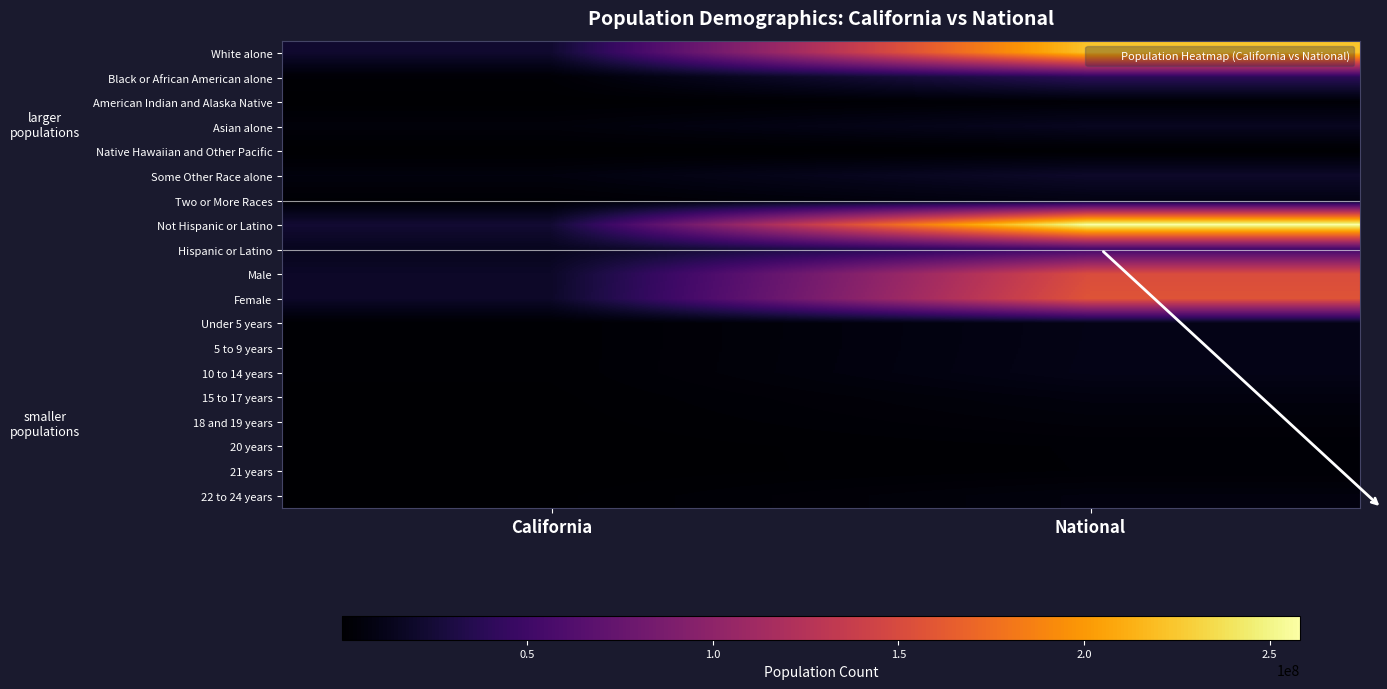

Rank the series by their maximum value, from lowest to highest.

Native Hawaiian and Other Pacific, 21 years, 20 years, American Indian and Alaska Native, 18 and 19 years, 22 to 24 years, 15 to 17 years, Two or More Races, Under 5 years, 5 to 9 years, 10 to 14 years, Asian alone, Some Other Race alone, Black or African American alone, Hispanic or Latino, Male, Female, White alone, Not Hispanic or Latino